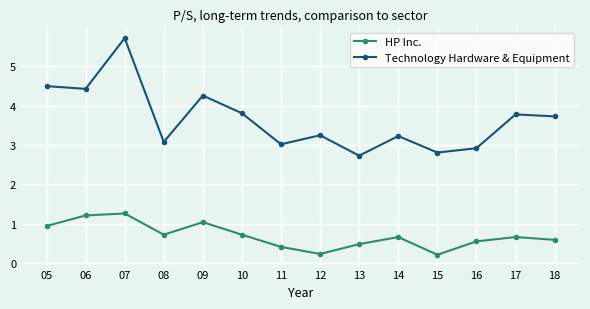

Between 11 and 18, which series saw the biggest shift?

Technology Hardware & Equipment